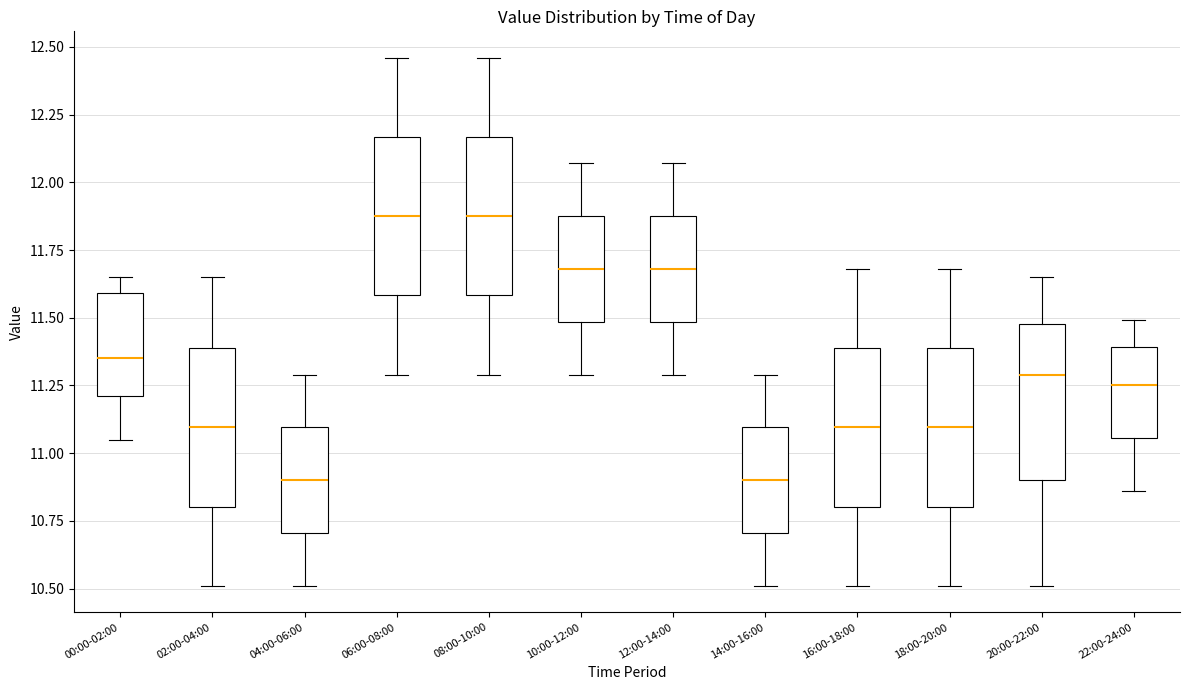

Reading left to right, transcribe this box plot: for each box, give where its median line is, the range the box spans, and where its two whiskers end, as read against the y-axis. The values are not printed on the chart, so give them approximately, as read against the axis.

00:00-02:00: median 11.35, box 11.20 to 11.60, whiskers 11.05 to 11.65
02:00-04:00: median 11.10, box 10.80 to 11.40, whiskers 10.50 to 11.65
04:00-06:00: median 10.90, box 10.70 to 11.10, whiskers 10.50 to 11.30
06:00-08:00: median 11.90, box 11.60 to 12.15, whiskers 11.30 to 12.45
08:00-10:00: median 11.90, box 11.60 to 12.15, whiskers 11.30 to 12.45
10:00-12:00: median 11.70, box 11.50 to 11.90, whiskers 11.30 to 12.05
12:00-14:00: median 11.70, box 11.50 to 11.90, whiskers 11.30 to 12.05
14:00-16:00: median 10.90, box 10.70 to 11.10, whiskers 10.50 to 11.30
16:00-18:00: median 11.10, box 10.80 to 11.40, whiskers 10.50 to 11.70
18:00-20:00: median 11.10, box 10.80 to 11.40, whiskers 10.50 to 11.70
20:00-22:00: median 11.30, box 10.90 to 11.50, whiskers 10.50 to 11.65
22:00-24:00: median 11.25, box 11.05 to 11.40, whiskers 10.85 to 11.50